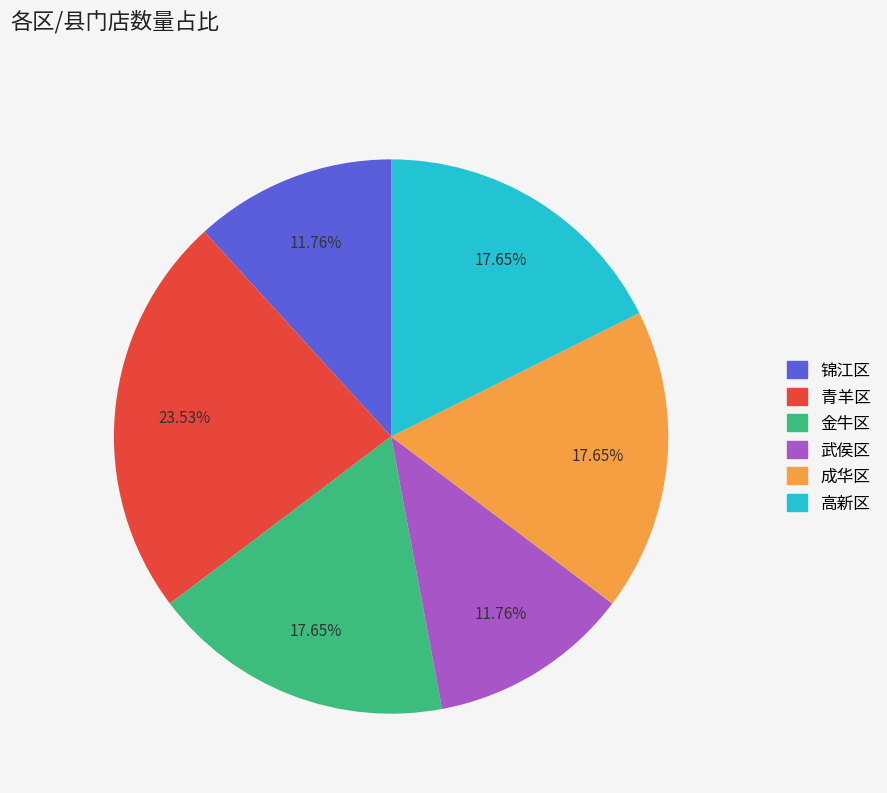

Which category has the biggest portion of the pie?

青羊区